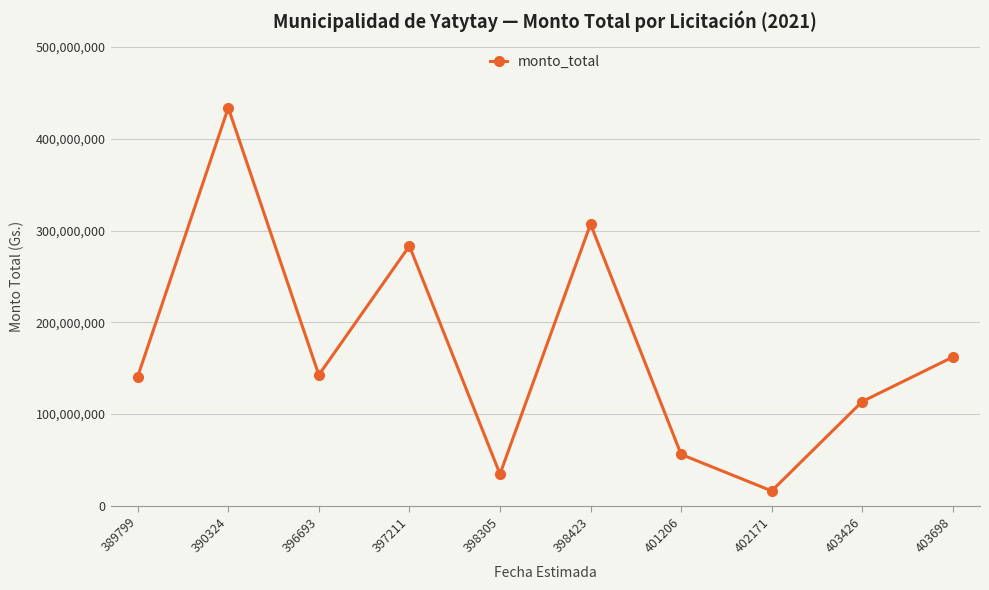

How many interior local valleys (lower than both neighbors) does the data have?

3